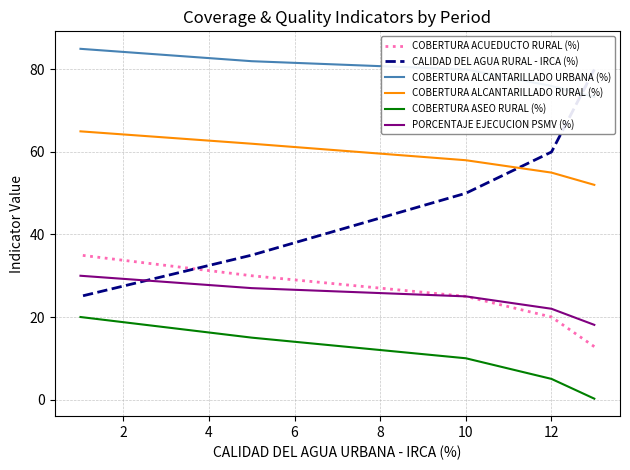

What is the smallest value displayed?

0.2